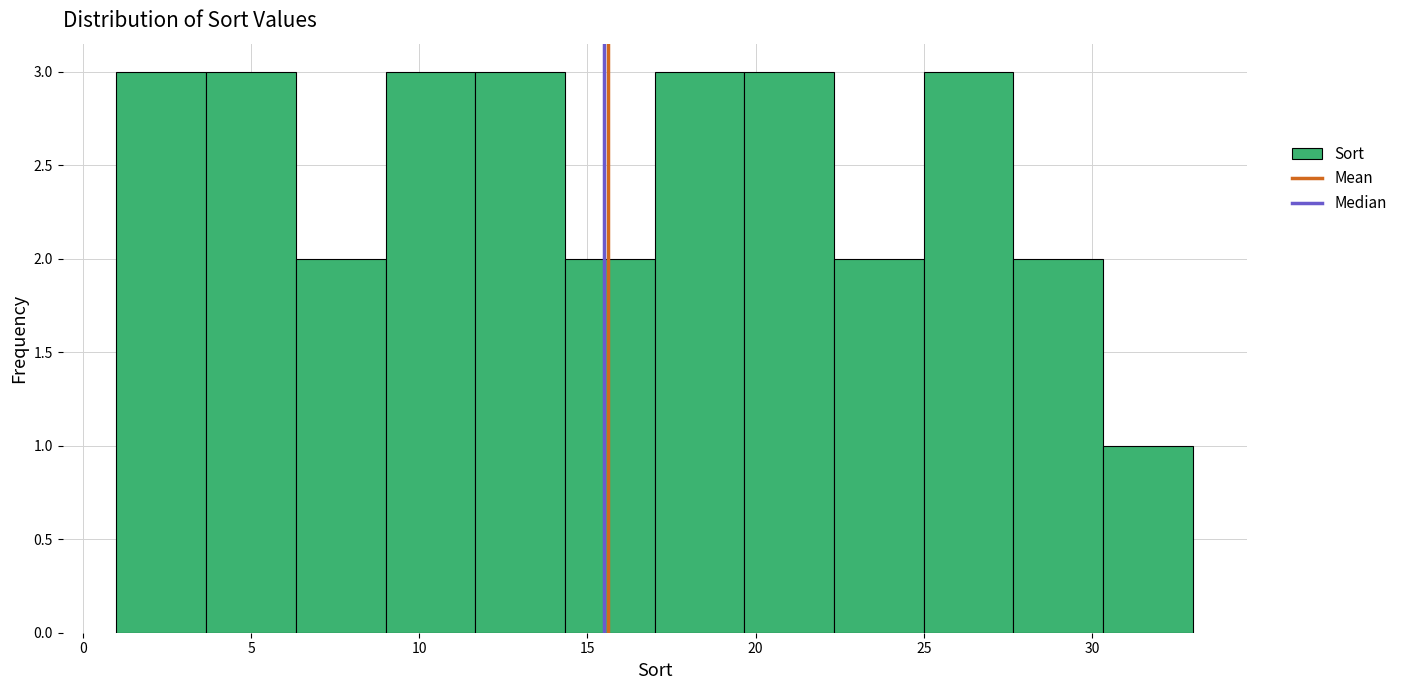

Reading left to right, transcribe this chart: for each bar, give the range it covers on the x-axis and its height. Neither the bar edges nor the heights are printed on the chart, so give them approximately, as read against the axes.

1.0 to 3.5: 3
3.5 to 6.5: 3
6.5 to 9.0: 2
9.0 to 11.5: 3
11.5 to 14.5: 3
14.5 to 17.0: 2
17.0 to 19.5: 3
19.5 to 22.5: 3
22.5 to 25.0: 2
25.0 to 27.5: 3
27.5 to 30.5: 2
30.5 to 33.0: 1